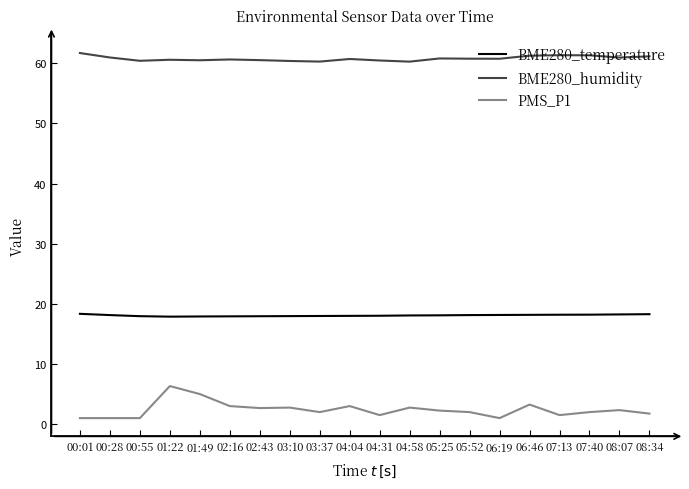

How many lines are shown in the chart?

3